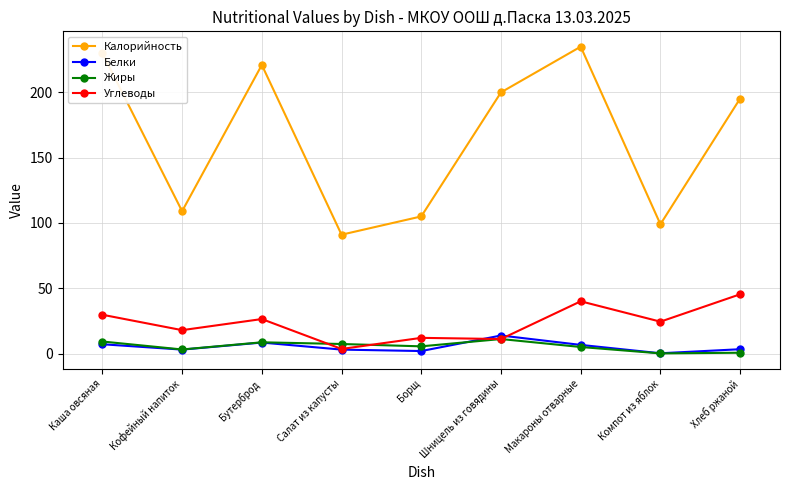

True or false: Калорийность has more than 0 interior local peaks.

True